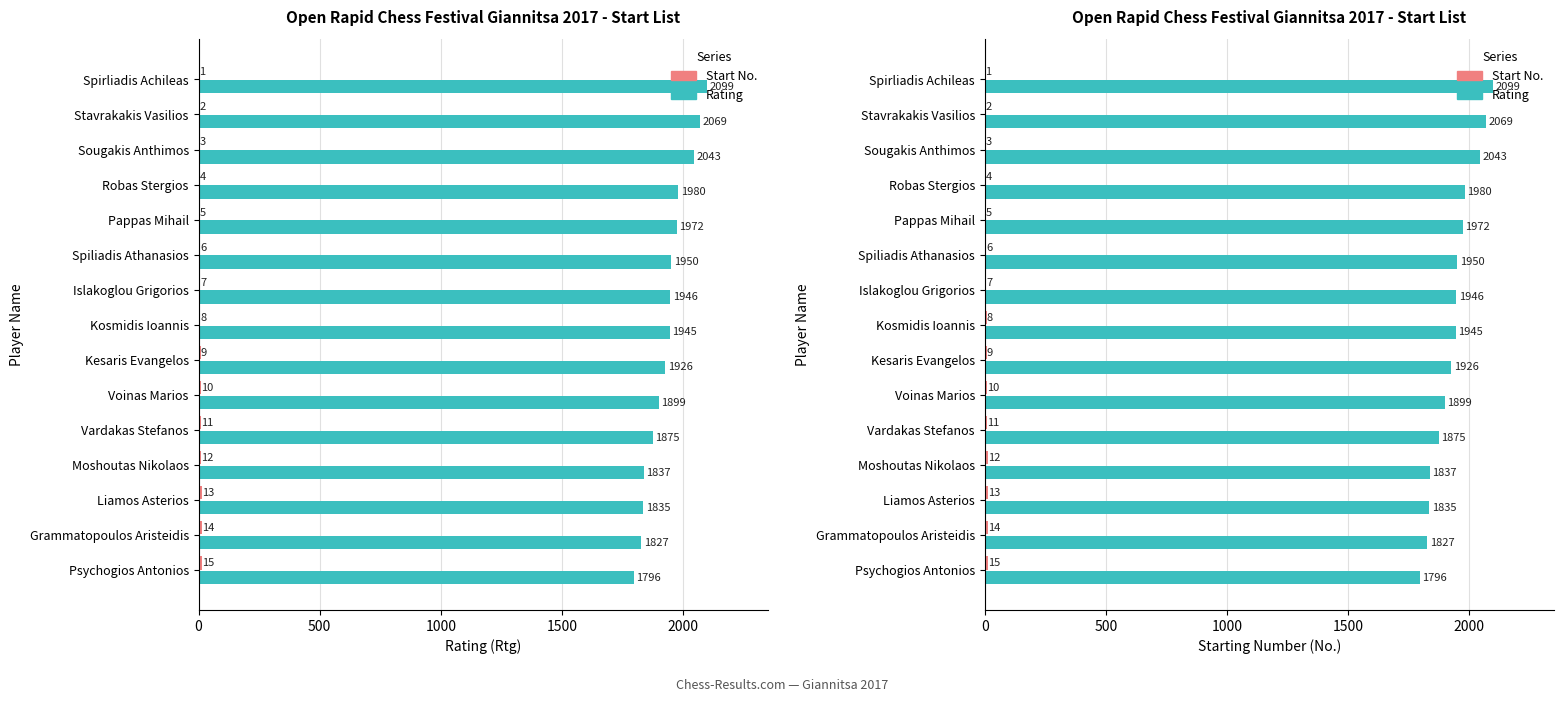

Reading right to left, what are all the values shown in this chart?

Rating: 1796	1827	1835	1837	1875	1899	1926	1945	1946	1950	1972	1980	2043	2069	2099
Start No.: 15	14	13	12	11	10	9	8	7	6	5	4	3	2	1